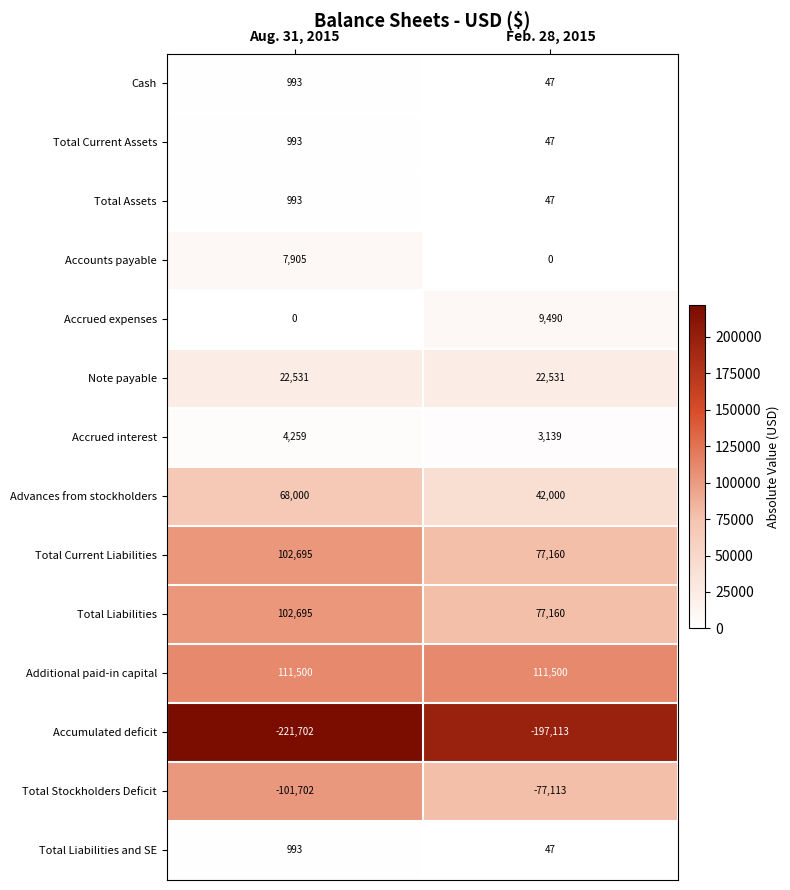

What is the difference between the maximum and minimum values in the Cash series?

946